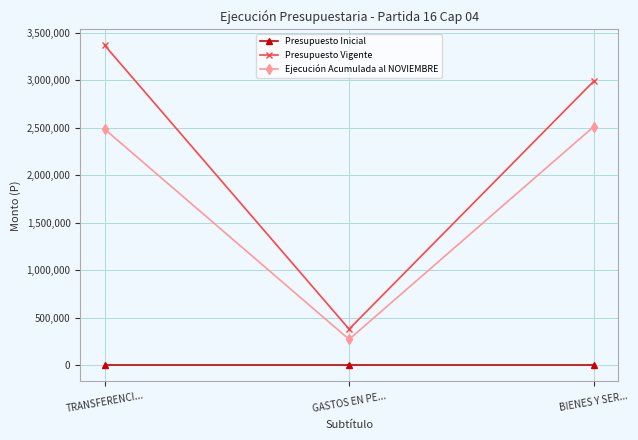

At which category is the sum across all series the highest?

TRANSFERENCI...